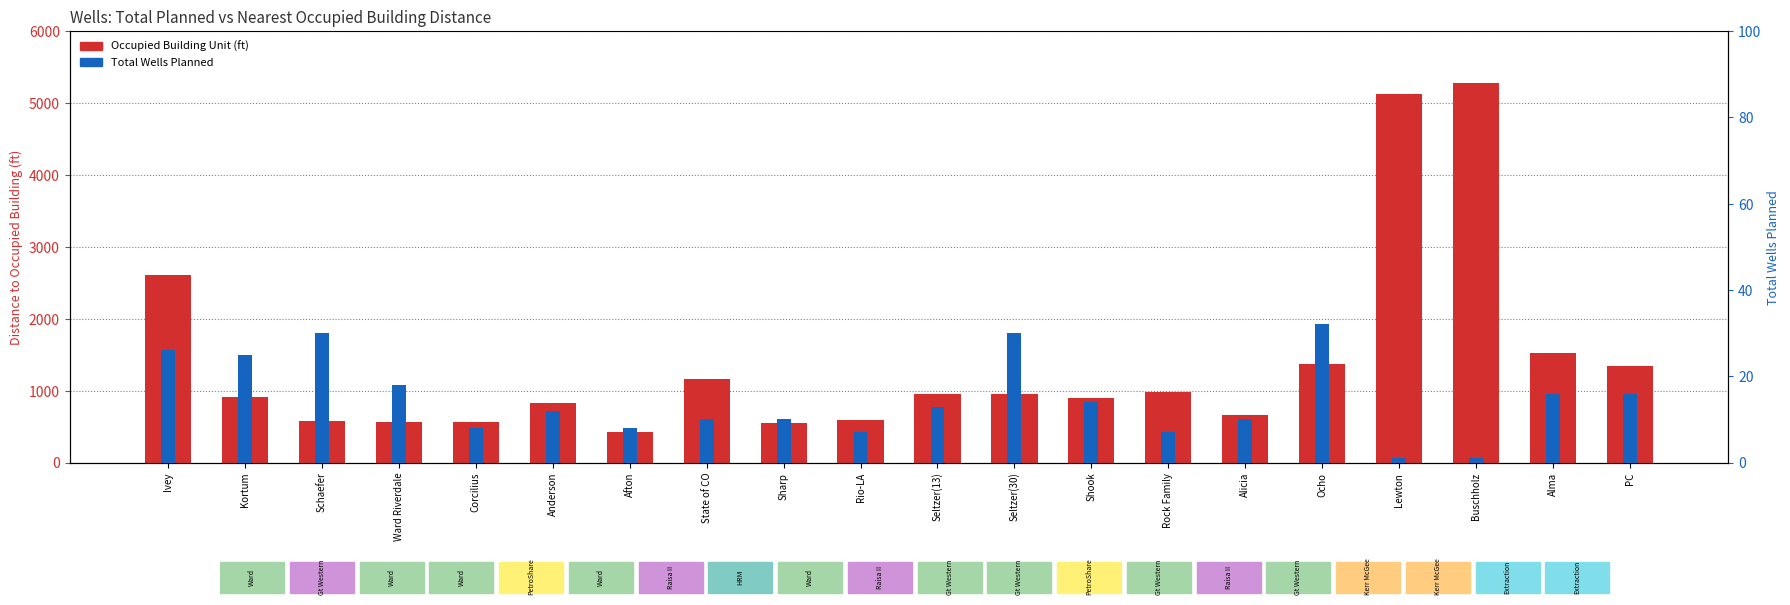

What is the difference between the highest and lowest values at PC?

1331